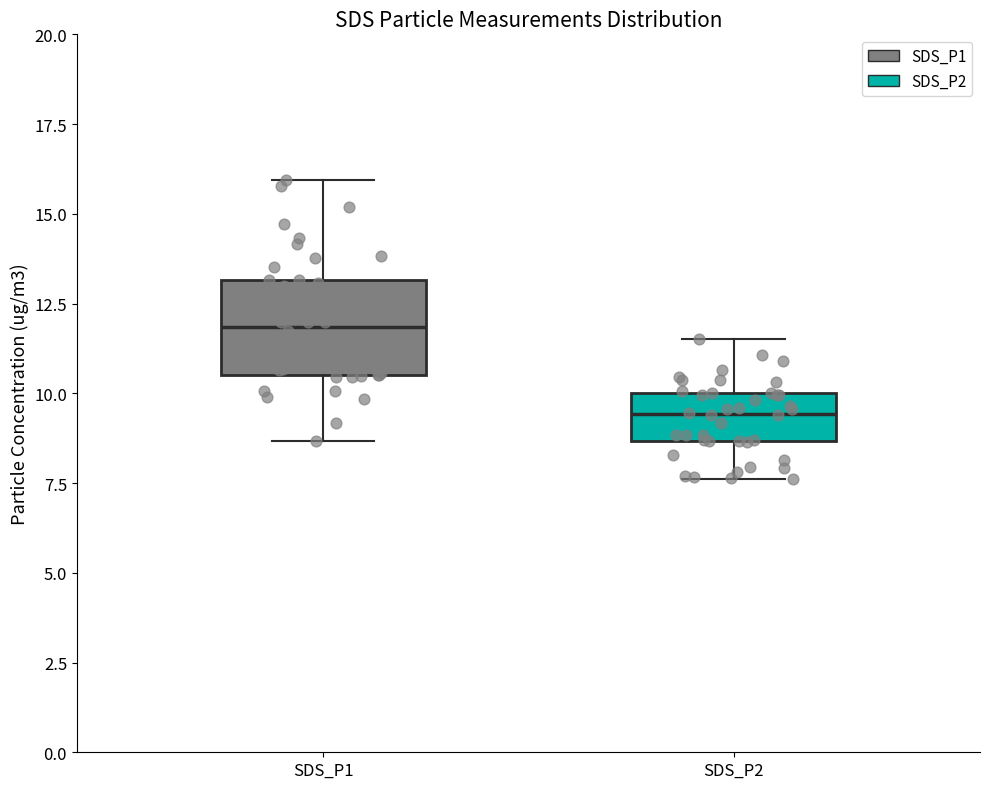

Reading left to right, transcribe this box plot: for each box, give where its median line is, the range the box spans, and where its two whiskers end, as read against the y-axis. The values are not printed on the chart, so give them approximately, as read against the axis.

SDS_P1: median 12.0, box 10.5 to 13.0, whiskers 8.5 to 16.0
SDS_P2: median 9.5, box 8.5 to 10.0, whiskers 7.5 to 11.5